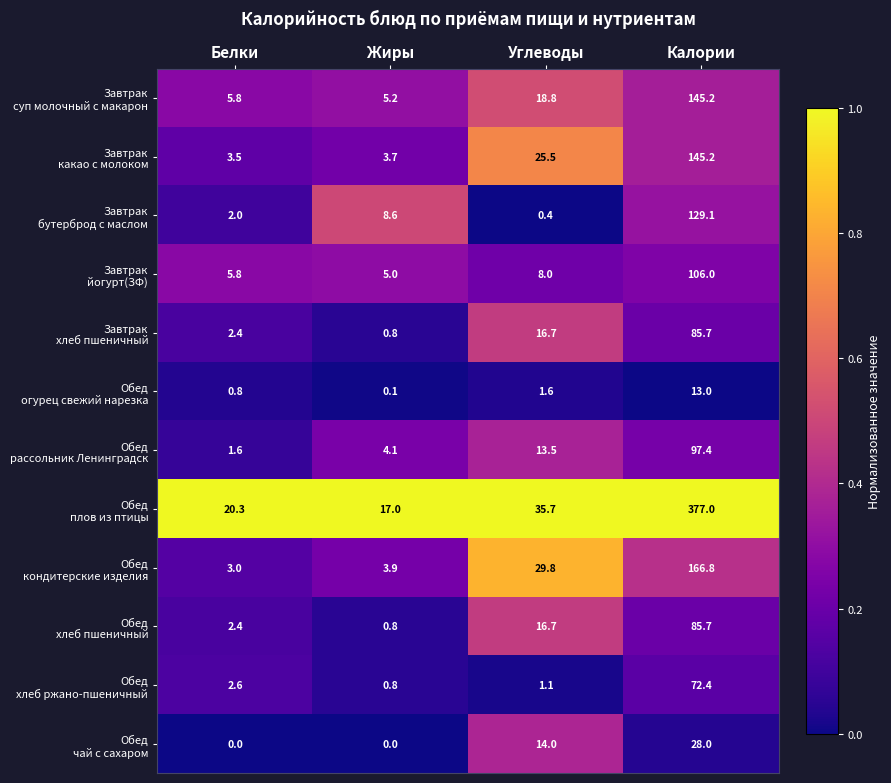

What is the difference between the highest and lowest values at Углеводы?

35.3